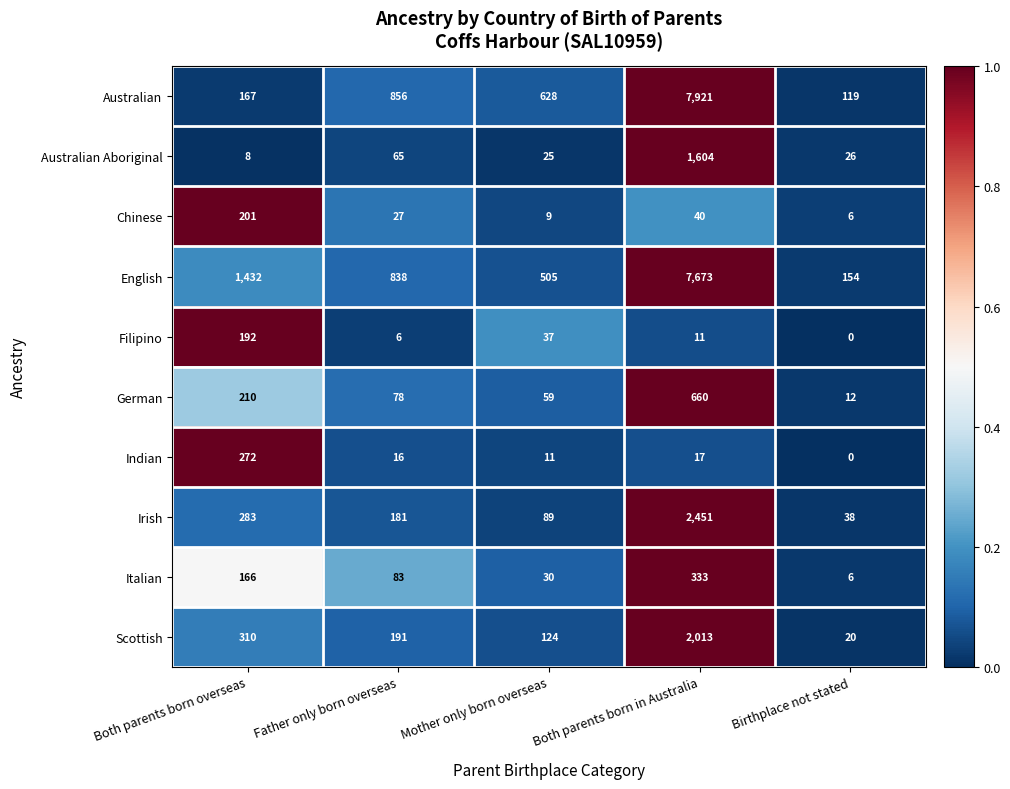

At which label is Scottish closest to 1016?

Both parents born overseas